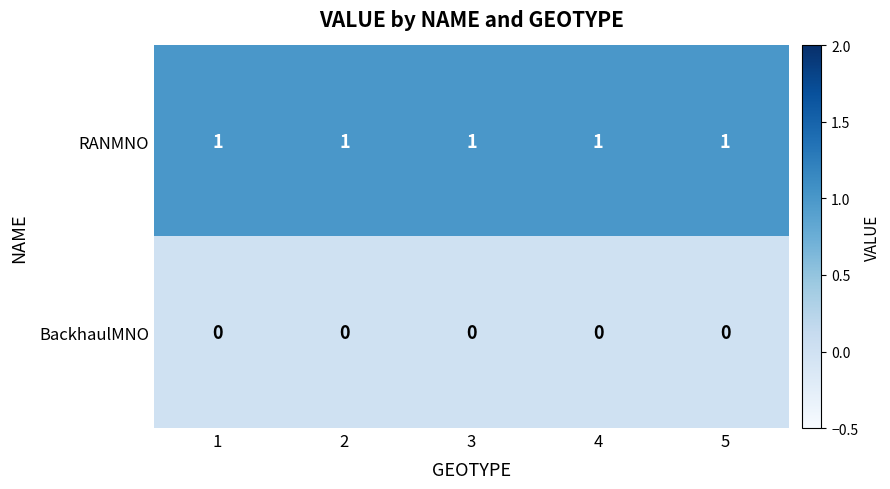

What is the difference between the highest and lowest values at 1?

1